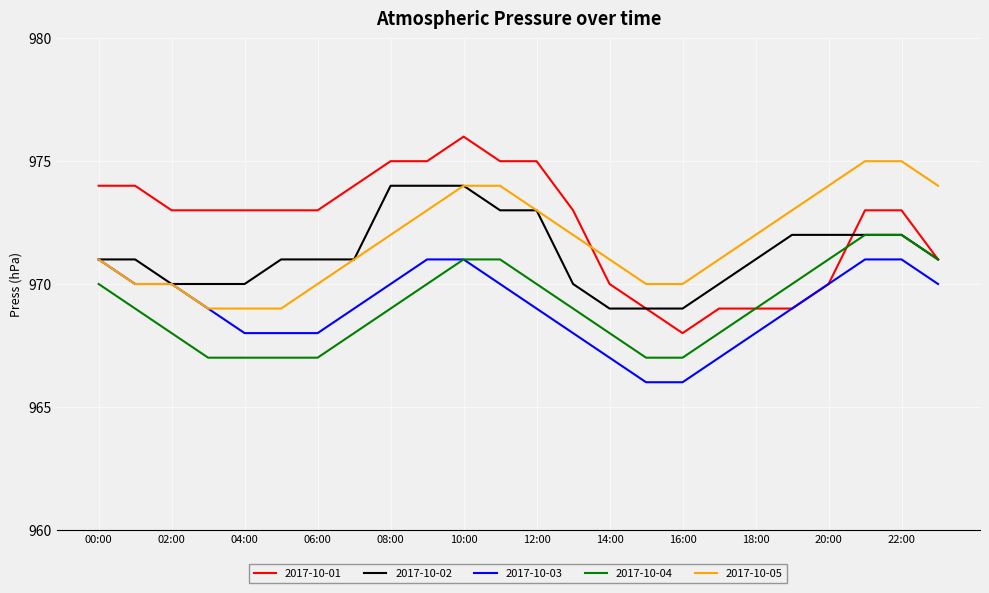

True or false: 2017-10-05 and 2017-10-04 cross at least once.

False